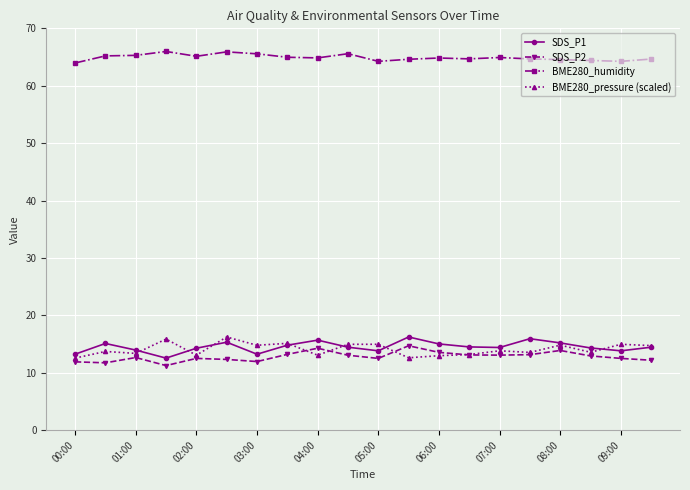

True or false: BME280_humidity has more than 1 interior local peaks.

True